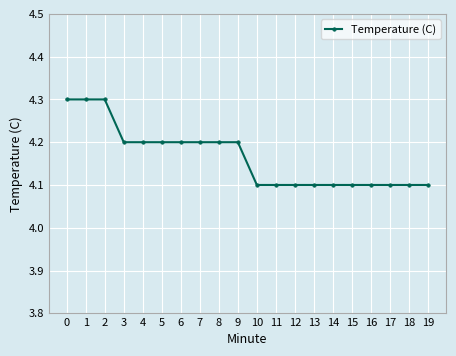

How many values are between 4 and 5?

20